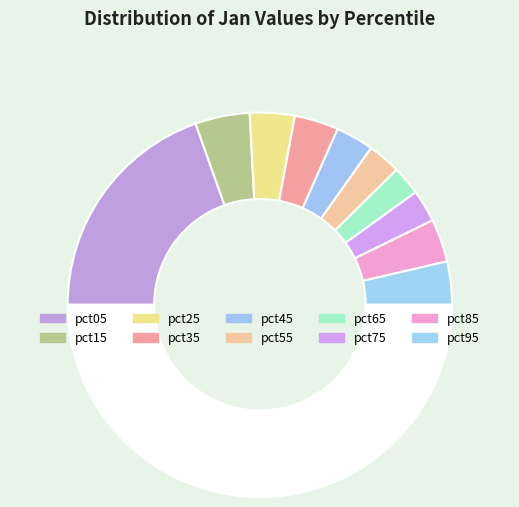

Which category has the biggest portion of the pie?

pct05